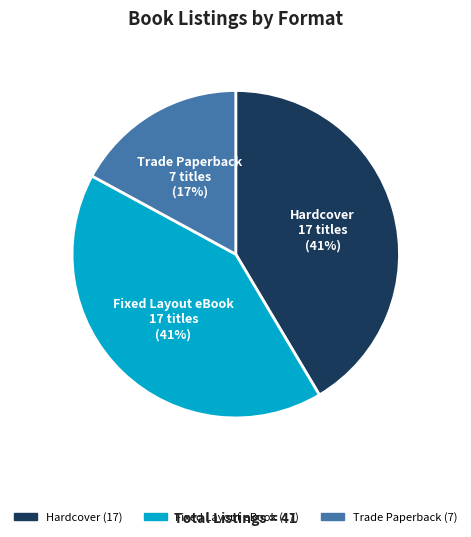

To the nearest percent, what is the difference between the Trade Paperback and Hardcover slice percentages?

24%